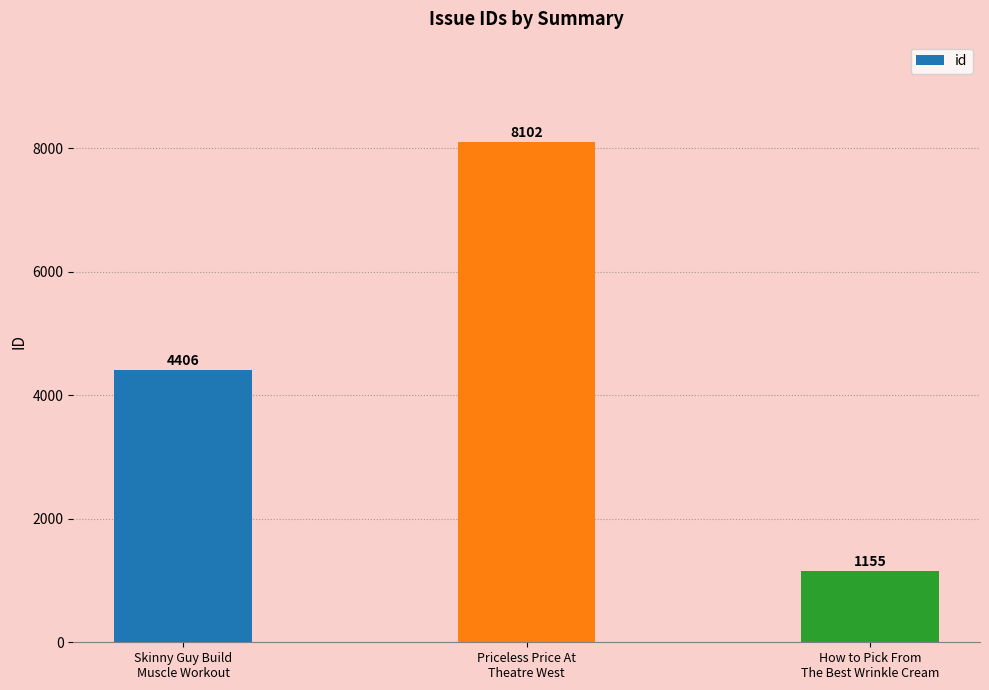

What is the value of the 2nd bar from the left?

8102